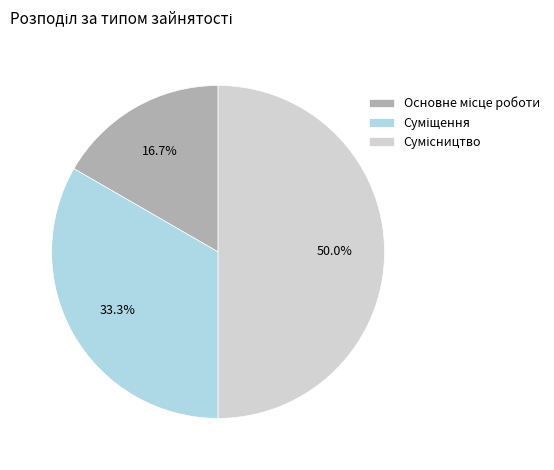

To the nearest percent, what is the combined percentage of Суміщення and Сумісництво?

83%